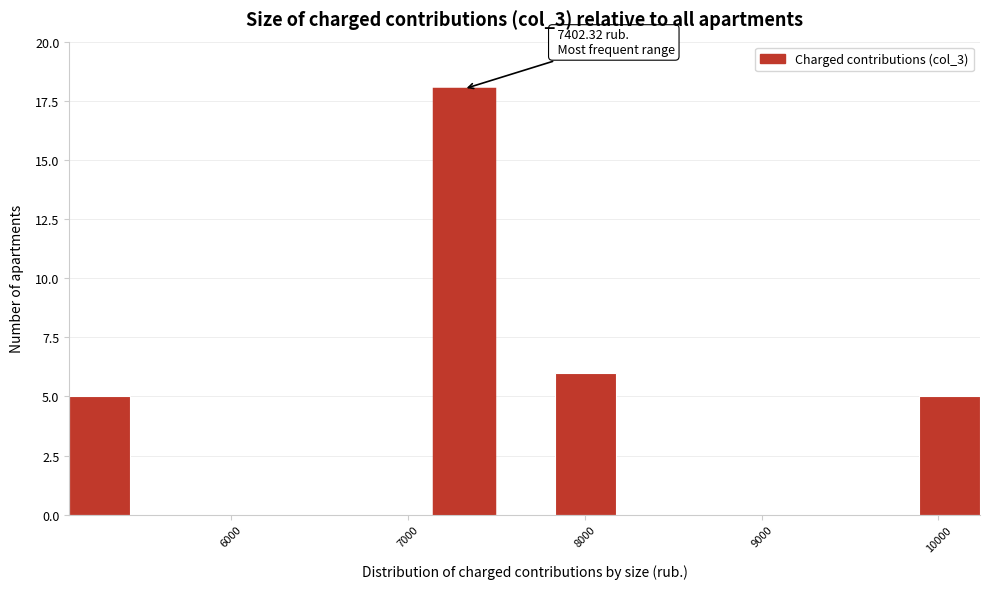

Around what value on the x-axis is the tallest bar? Give the approximate position of its centre, as read against the axis.

7300